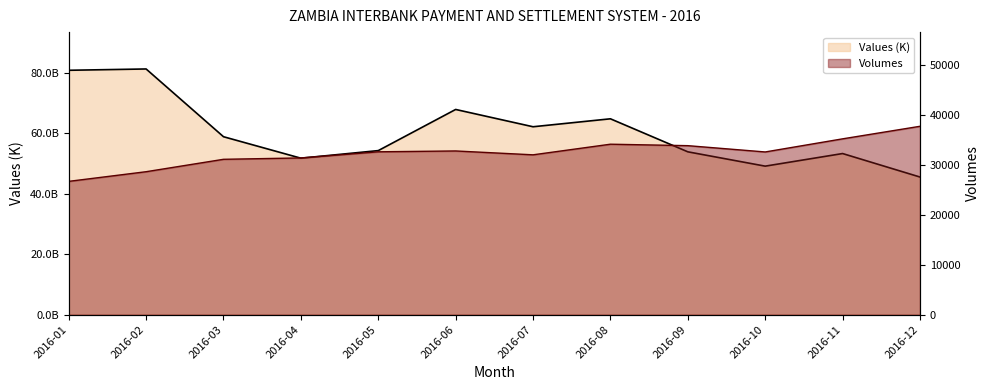

What is the approximate value of Values (K) at 2016-12?

45518469196.9